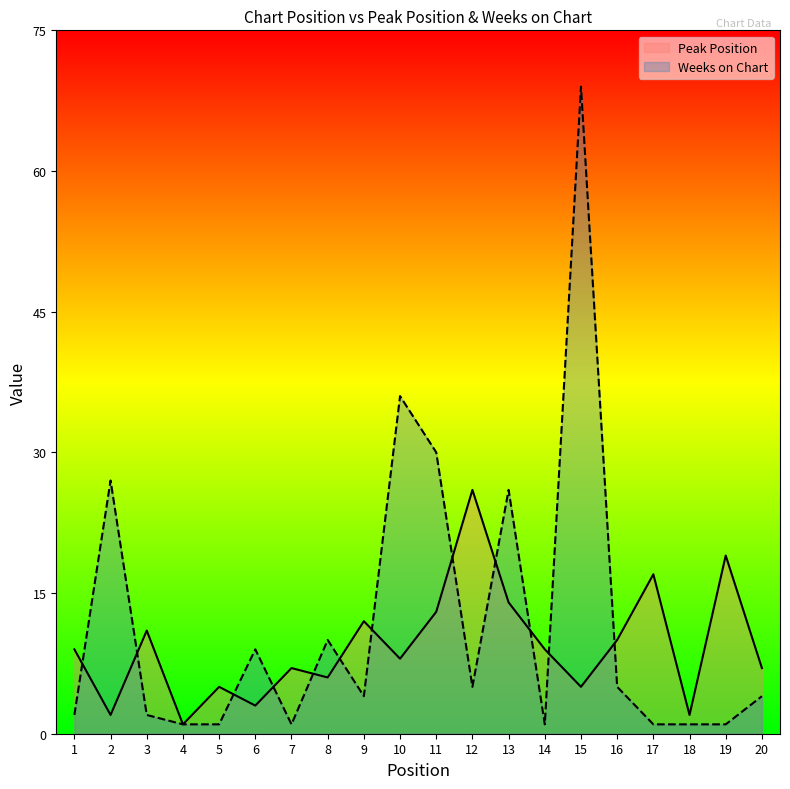

Where is Weeks on Chart nearest to the value 35?

10